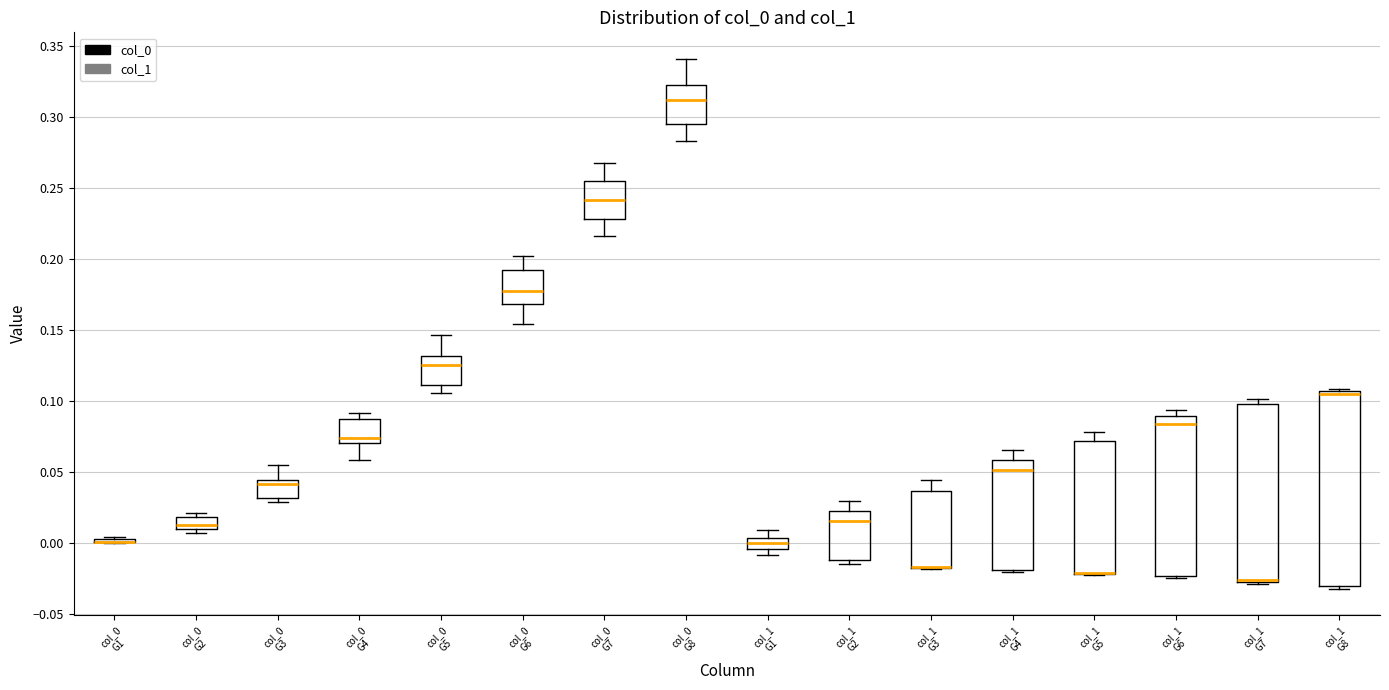

Reading left to right, read every box against the y-axis: the position of its median line, the range the box covers, and the ends of its whiskers. The values are not printed on the chart, so give them approximately, as read against the axis.

col_0 G1: box collapsed to a line at 0.000, whiskers 0.000 to 0.005
col_0 G2: median 0.015, box 0.010 to 0.020, whiskers 0.005 to 0.020 (just above the box's upper edge)
col_0 G3: median 0.040, box 0.030 to 0.045, whiskers 0.030 (just below the box's lower edge) to 0.055
col_0 G4: median 0.075, box 0.070 to 0.090, whiskers 0.060 to 0.090 (just above the box's upper edge)
col_0 G5: median 0.125, box 0.110 to 0.130, whiskers 0.105 to 0.145
col_0 G6: median 0.180, box 0.170 to 0.190, whiskers 0.155 to 0.205
col_0 G7: median 0.240, box 0.230 to 0.255, whiskers 0.215 to 0.270
col_0 G8: median 0.310, box 0.295 to 0.325, whiskers 0.285 to 0.340
col_1 G1: median 0.000, box -0.005 to 0.005, whiskers -0.010 to 0.010
col_1 G2: median 0.015, box -0.010 to 0.020, whiskers -0.015 to 0.030
col_1 G3: median -0.015 (drawn on the box's lower edge), box -0.020 to 0.035, whiskers -0.020 to 0.045
col_1 G4: median 0.050, box -0.020 to 0.060, whiskers -0.020 to 0.065
col_1 G5: median -0.020 (drawn on the box's lower edge), box -0.020 to 0.070, whiskers -0.020 to 0.080
col_1 G6: median 0.085, box -0.025 to 0.090, whiskers -0.025 to 0.095
col_1 G7: median -0.025 (drawn on the box's lower edge), box -0.025 to 0.100, whiskers -0.030 to 0.100 (just above the box's upper edge)
col_1 G8: median 0.105 (just below the box's upper edge), box -0.030 to 0.105, whiskers -0.030 (just below the box's lower edge) to 0.110